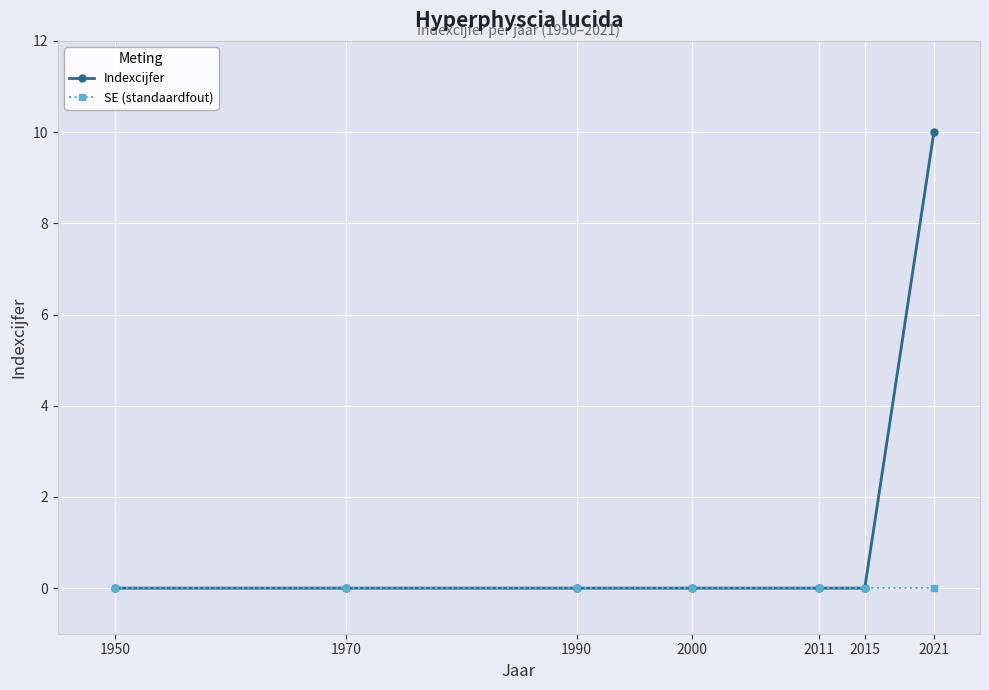

Which series has the widest spread of values?

Indexcijfer